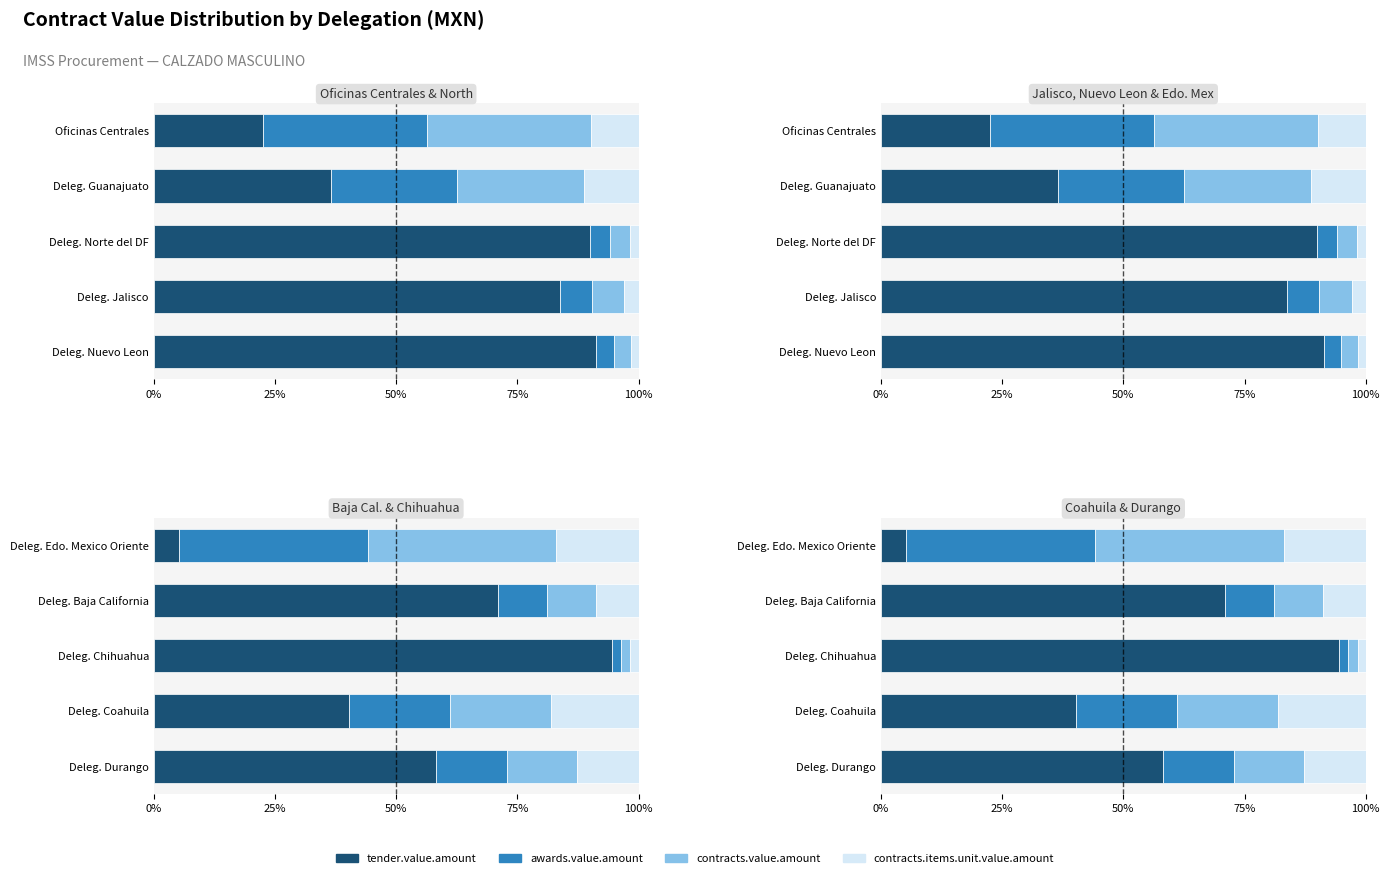

The contracts.value.amount series shows 23.3 at Deleg. Durango. True or false?

False